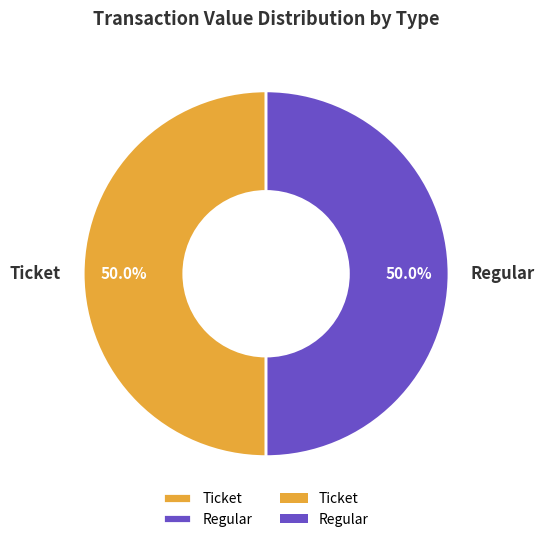

What portion of the pie excludes Regular?

50.0%